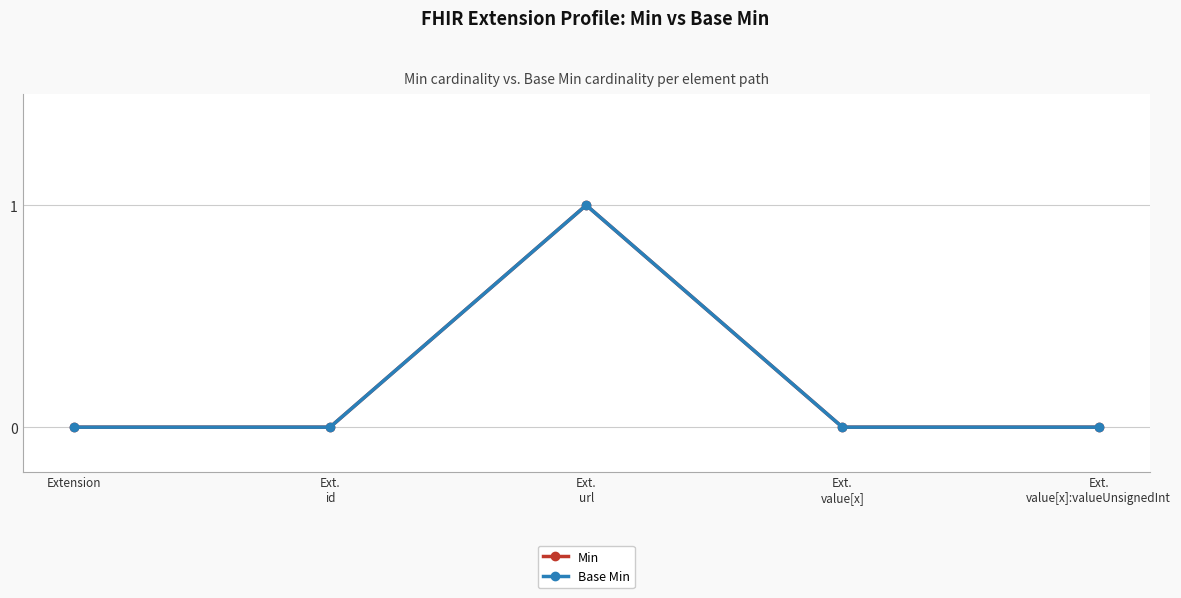

Does the chart have visible grid lines?

Yes